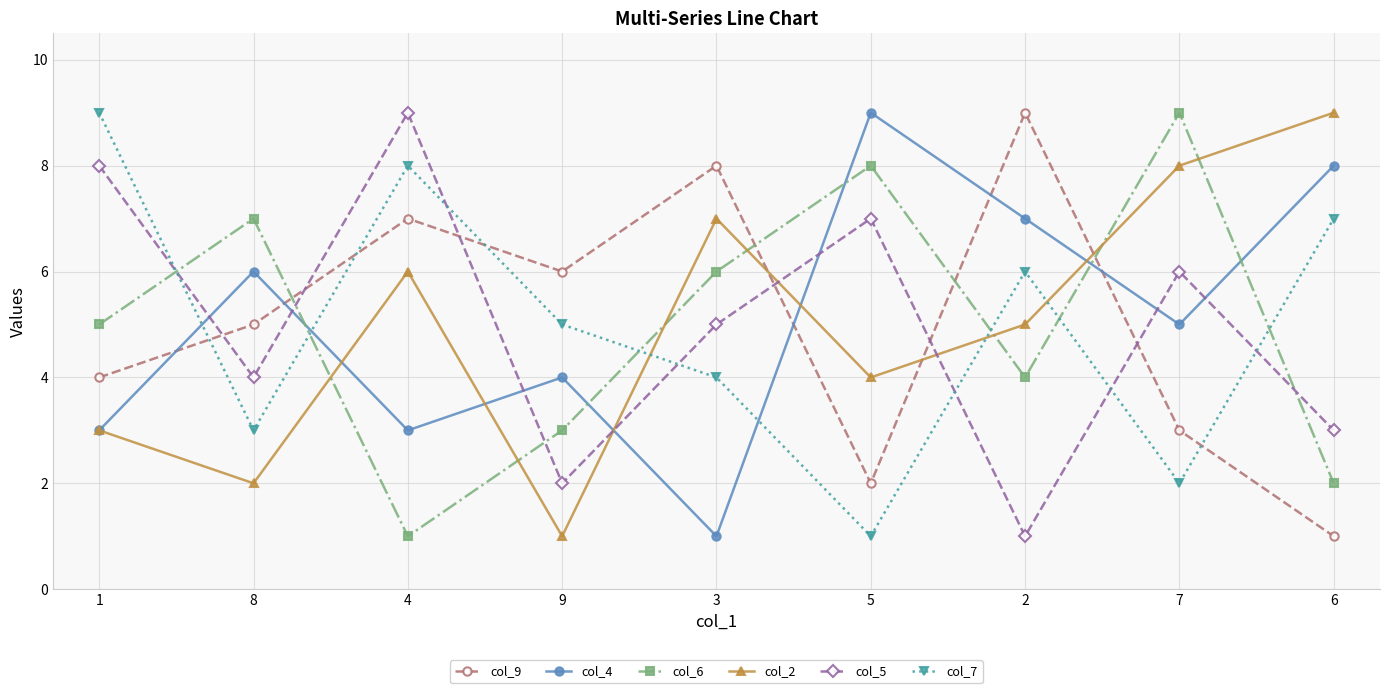

At which category is the sum across all series the highest?

4